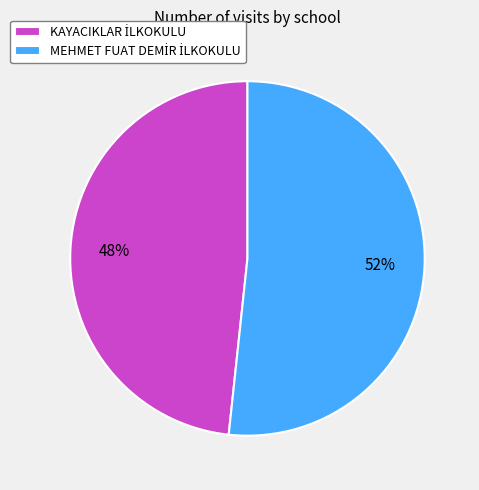

To the nearest percent, what is the average slice percentage?

50%